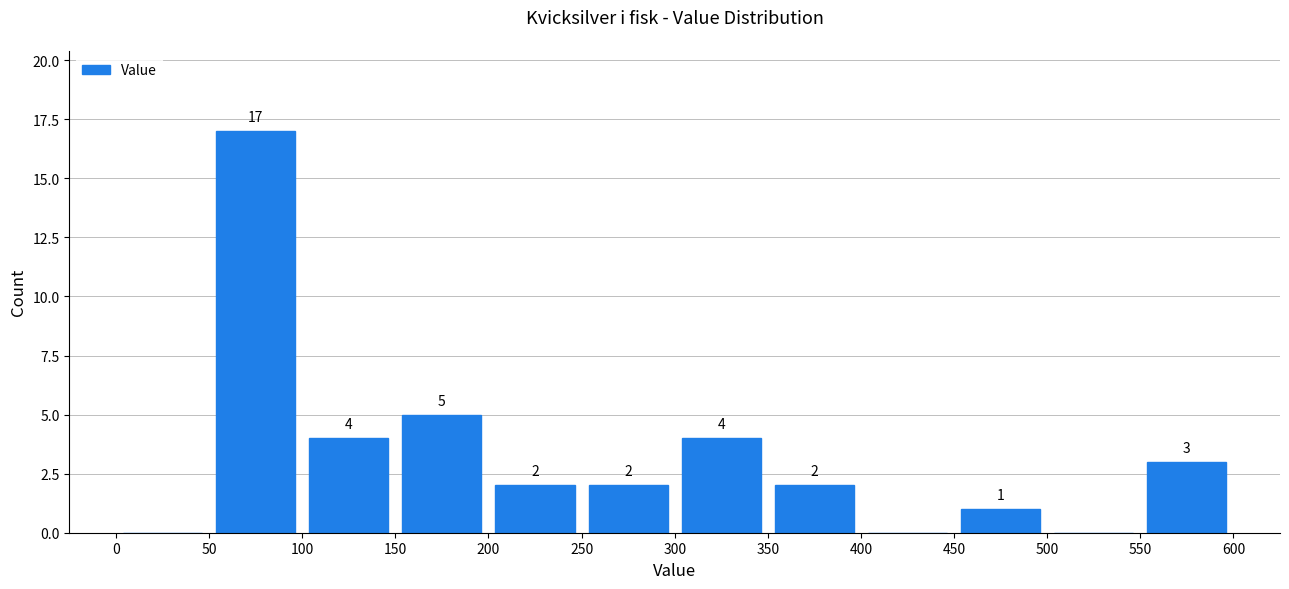

Which range on the x-axis has the tallest bar?

50 to 100